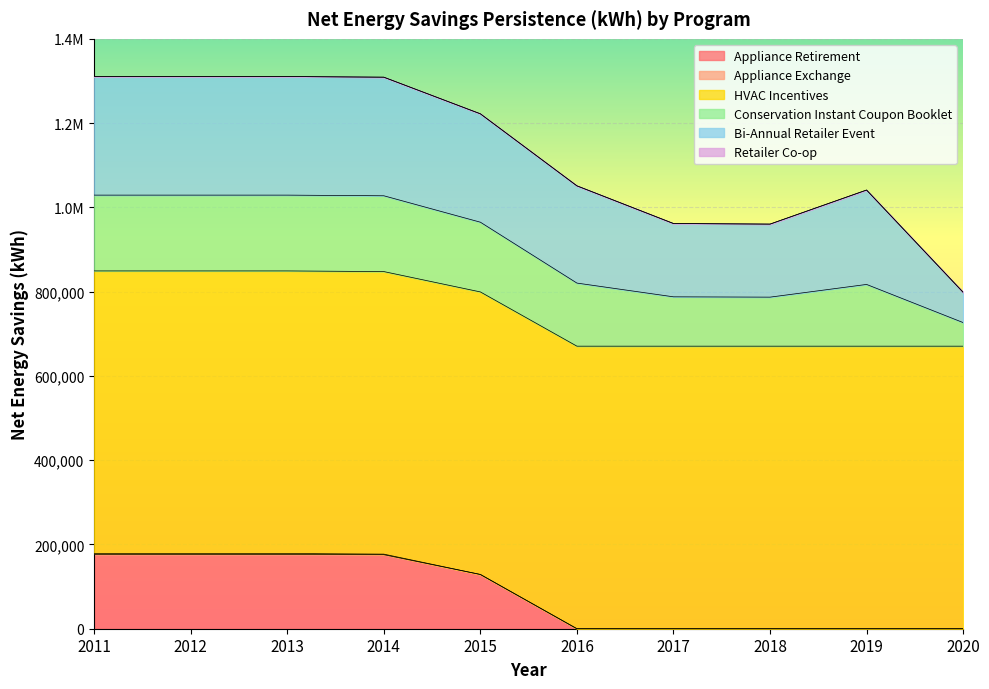

Reading right to left, extract all data points from this chart.

Appliance Retirement: 2020=0.0	2019=0.0	2018=0.0	2017=0.0	2016=0.0	2015=128754.1	2014=175701.9	2013=175905.6	2012=175905.6	2011=175905.6
Appliance Exchange: 2020=0.0	2019=0.0	2018=0.0	2017=0.0	2016=0.0	2015=0.0	2014=1339.9	2013=2689.7	2012=2689.7	2011=2689.7
HVAC Incentives: 2020=670600.5	2019=670600.5	2018=670600.5	2017=670600.5	2016=670600.5	2015=670600.5	2014=670600.5	2013=670600.5	2012=670600.5	2011=670600.5
Conservation Instant Coupon Booklet: 2020=55997.4	2019=146522.9	2018=116361.9	2017=117113.4	2016=149740.4	2015=165487.2	2014=179901.4	2013=179901.4	2012=179901.4	2011=179901.4
Bi-Annual Retailer Event: 2020=71892.8	2019=224041.0	2018=173348.7	2017=173983.4	2016=230766.7	2015=257232.8	2014=281459.0	2013=281459.0	2012=281459.0	2011=281459.0
Retailer Co-op: 2020=0.0	2019=0.0	2018=0.0	2017=0.0	2016=0.0	2015=0.0	2014=0.0	2013=0.0	2012=0.0	2011=0.0